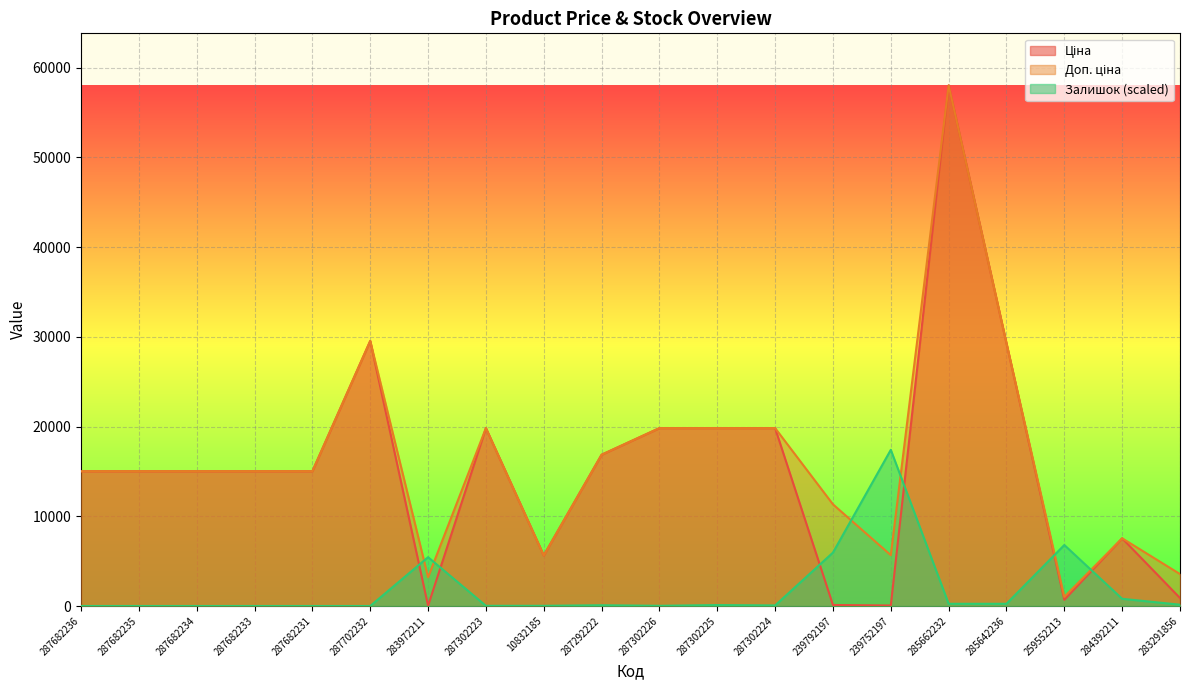

How many intersections are there between Доп. ціна and Залишок?

6